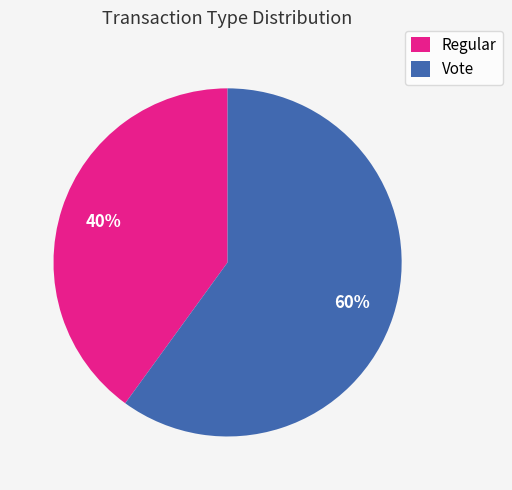

Between Regular and Vote, which is larger?

Vote